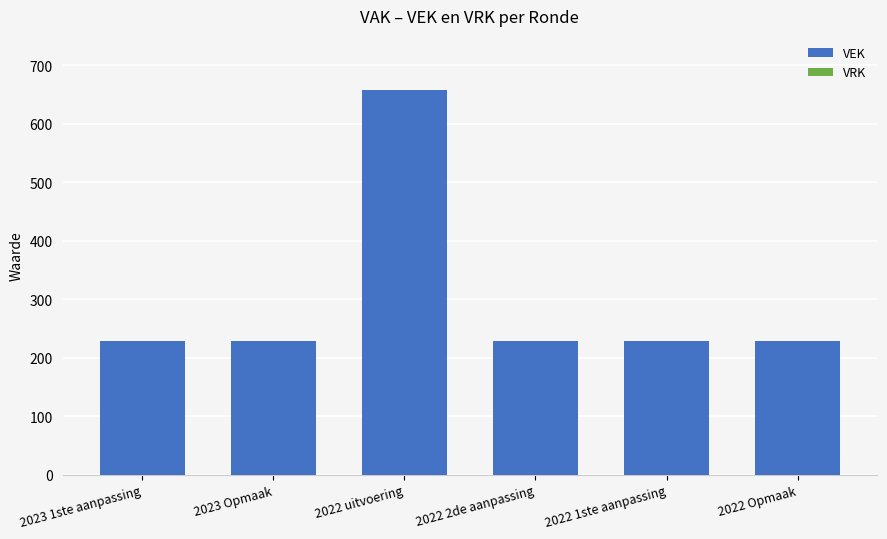

Is it true that the value at 2022 2de aanpassing is 229?

True